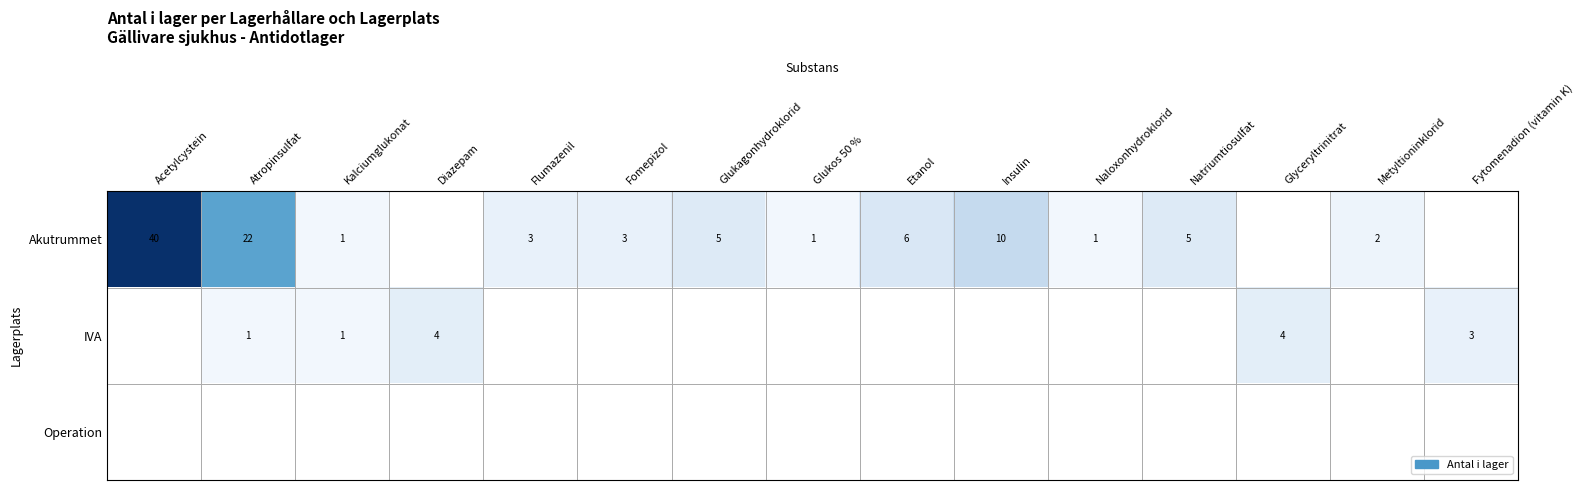

The IVA series shows 1 at Kalciumglukonat. True or false?

True